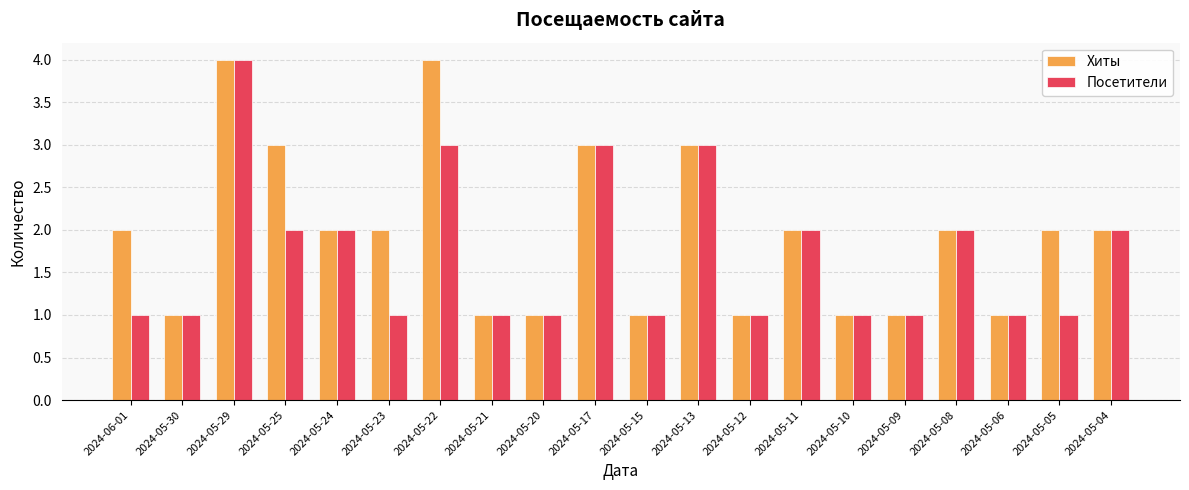

What is the label of the 6th bar from the right?

2024-05-10